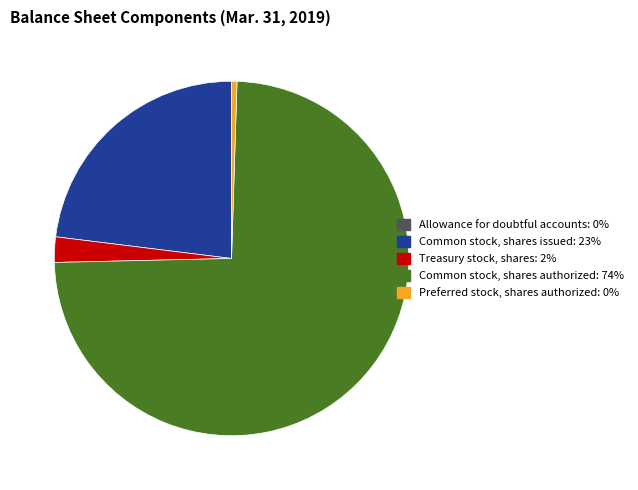

Is there a majority slice in this chart?

Yes